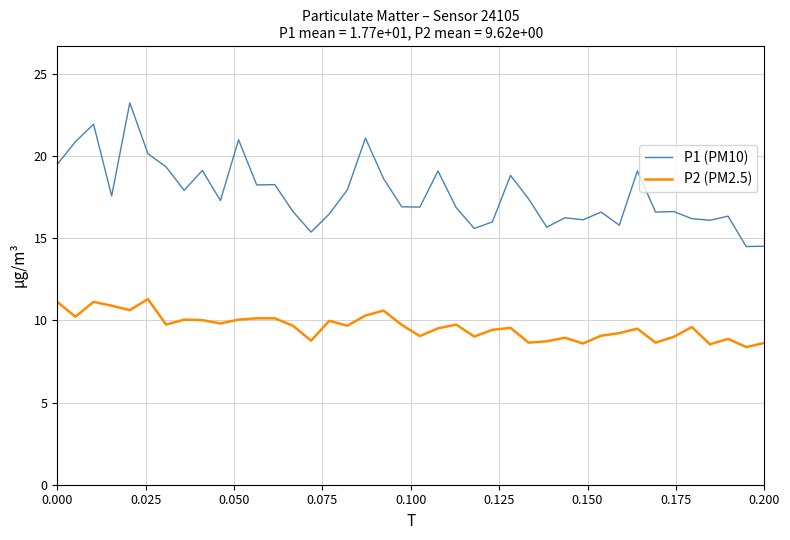

What is the smallest value displayed?

8.4